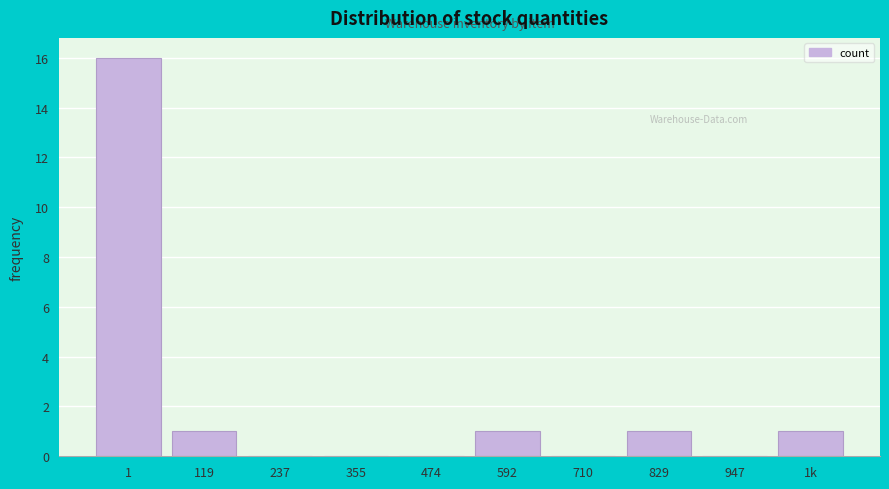

Reading left to right, extract all data points from this chart.

1=16	119=1	237=0	355=0	474=0	592=1	710=0	829=1	947=0	1k=1